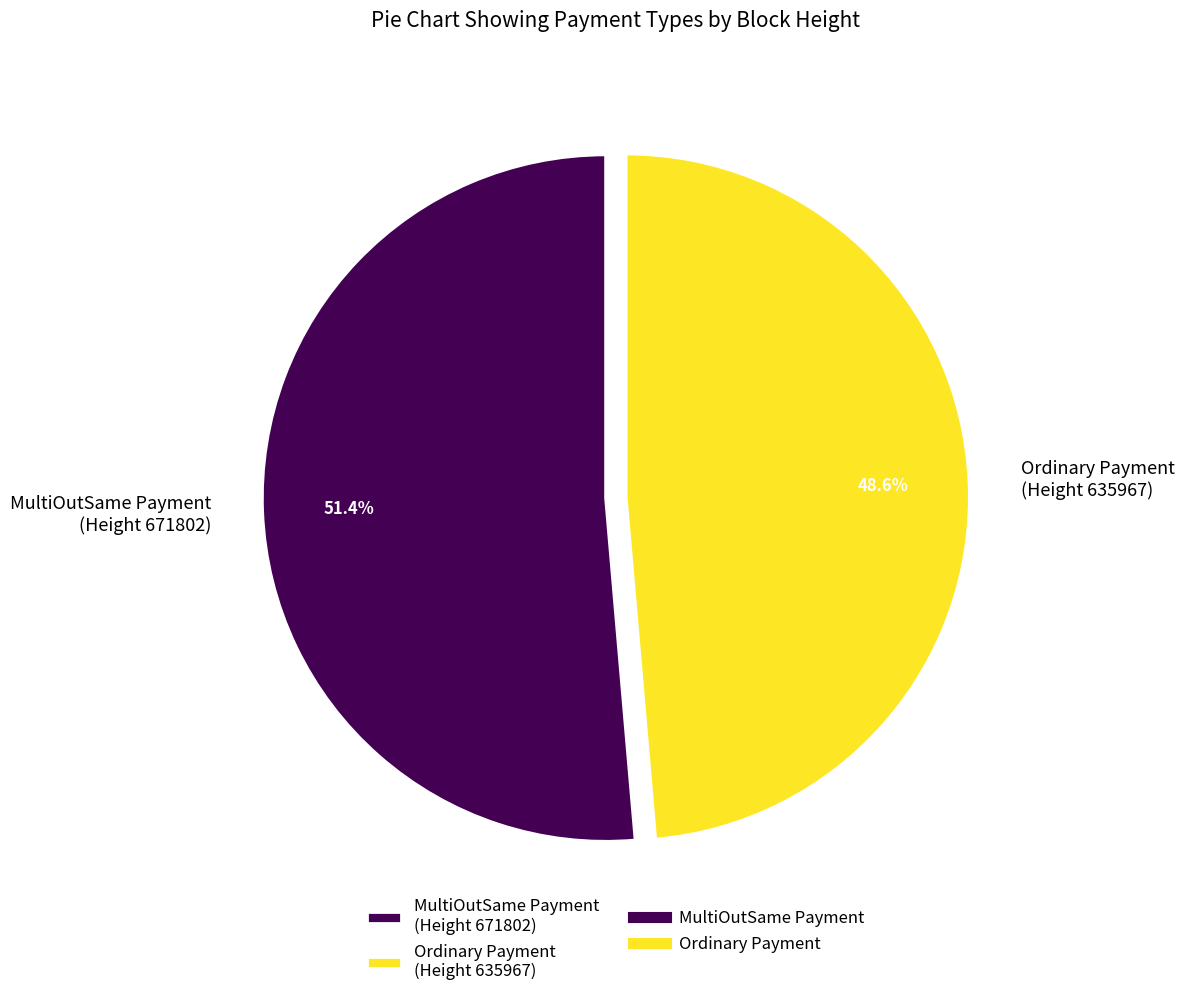

What portion of the pie excludes MultiOutSame Payment (Height 671802)?

48.6%